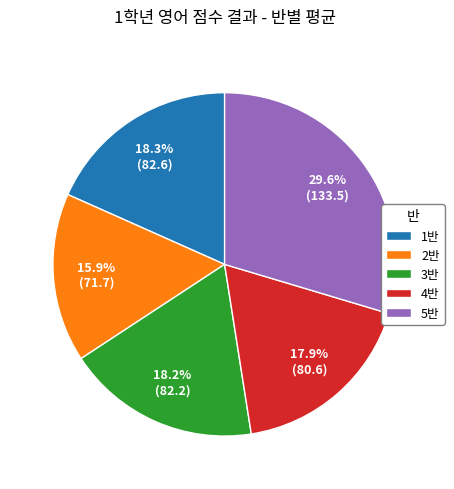

What percentage is the 4반 slice, to the nearest percent?

18%